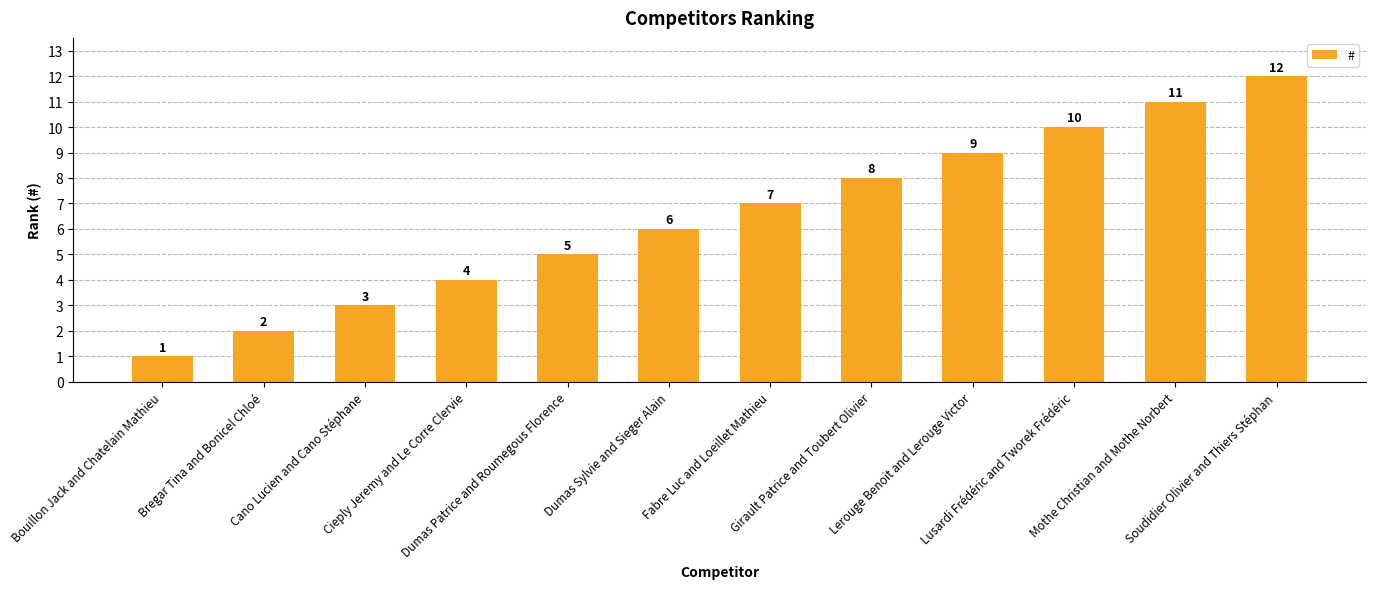

Where is the data nearest to the value 6?

Dumas Sylvie and Sieger Alain